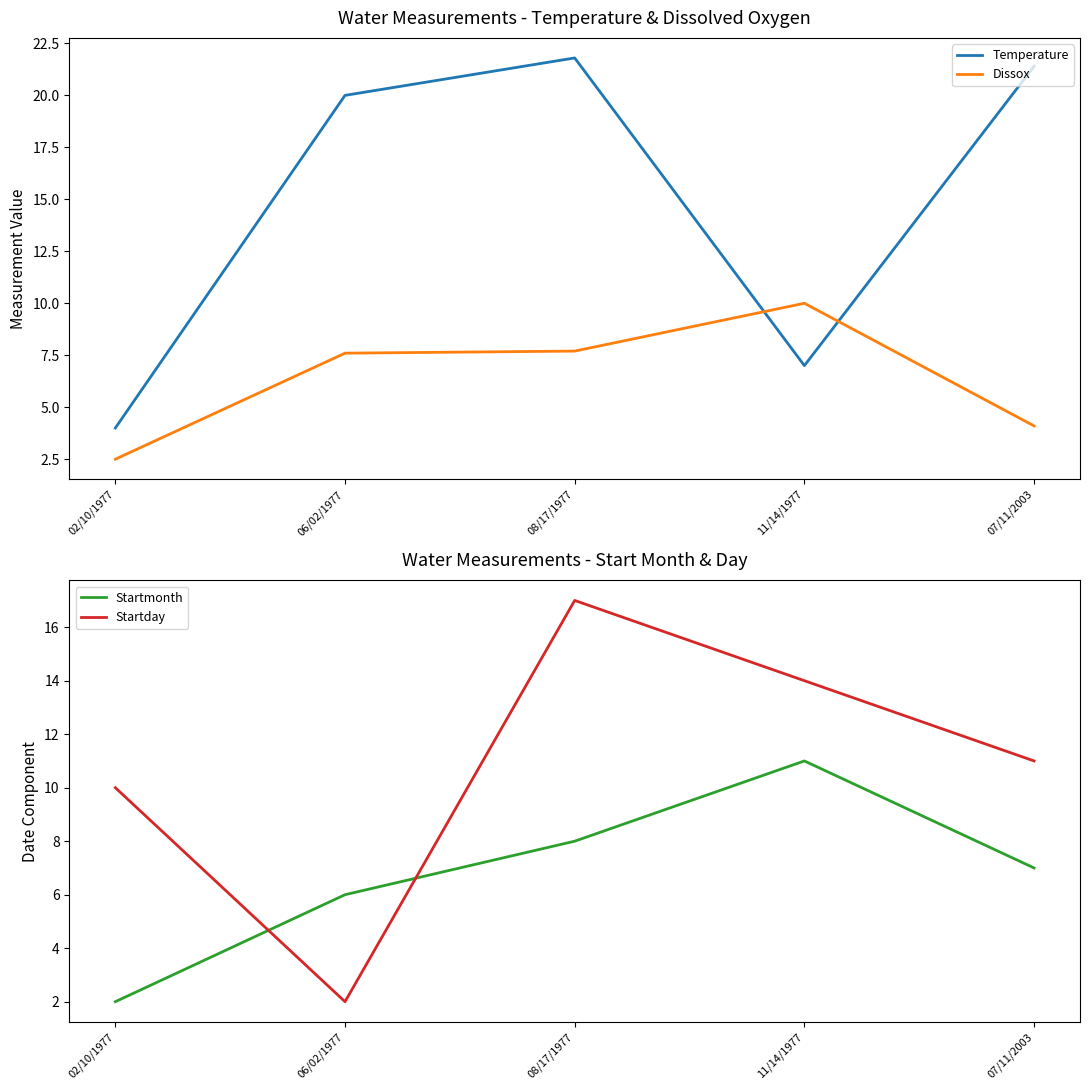

What is the sum of all Dissox values?

31.9